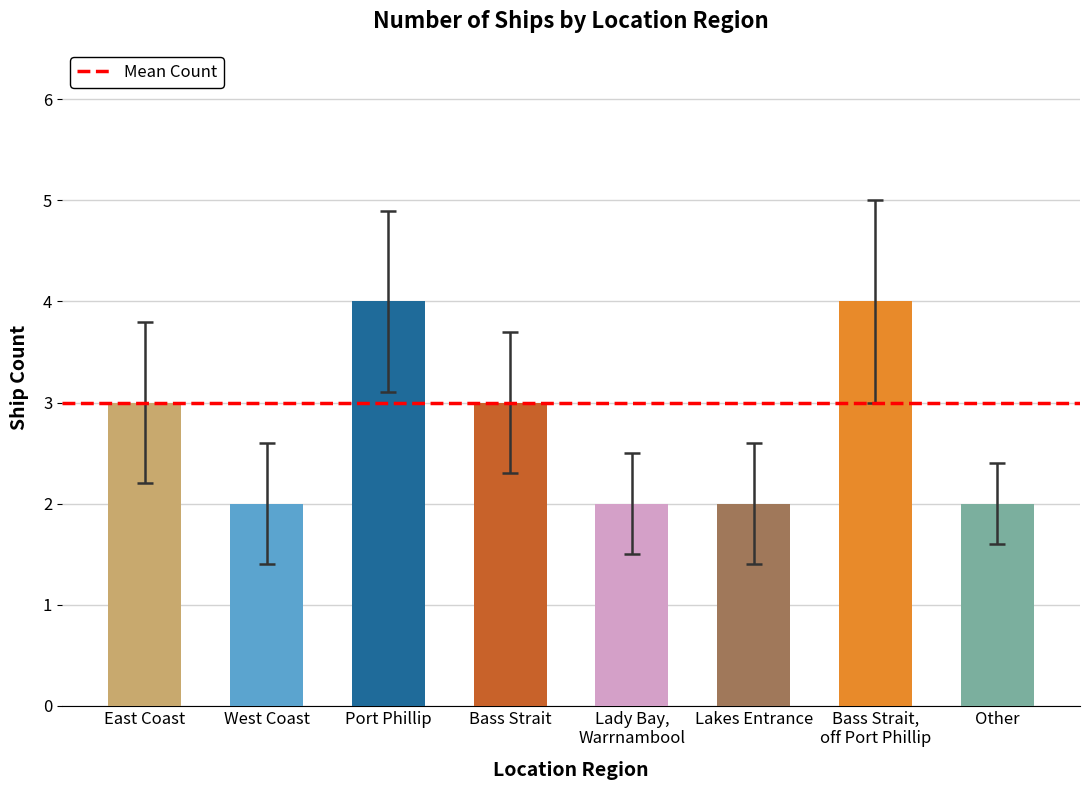

Are the bars grouped side by side (vs. stacked)?

No